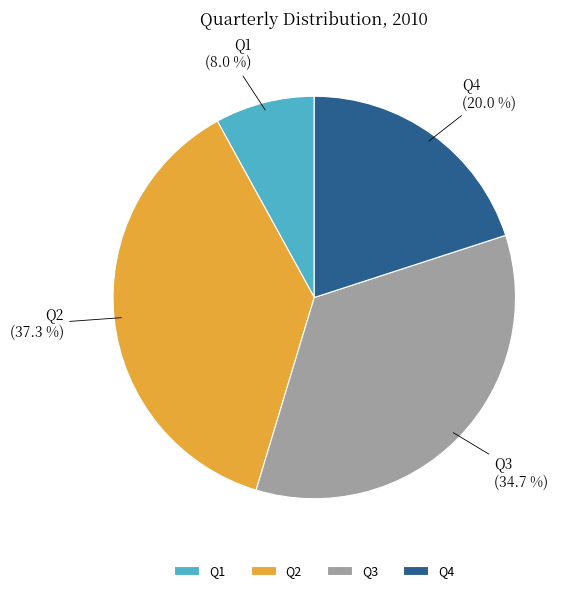

Is there a majority slice in this chart?

No